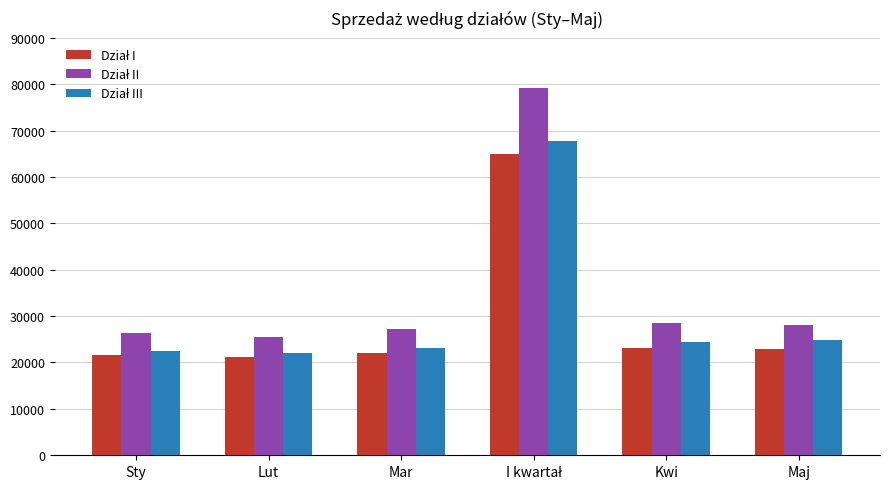

What is the spread (max minus min) of values at Kwi?

5428